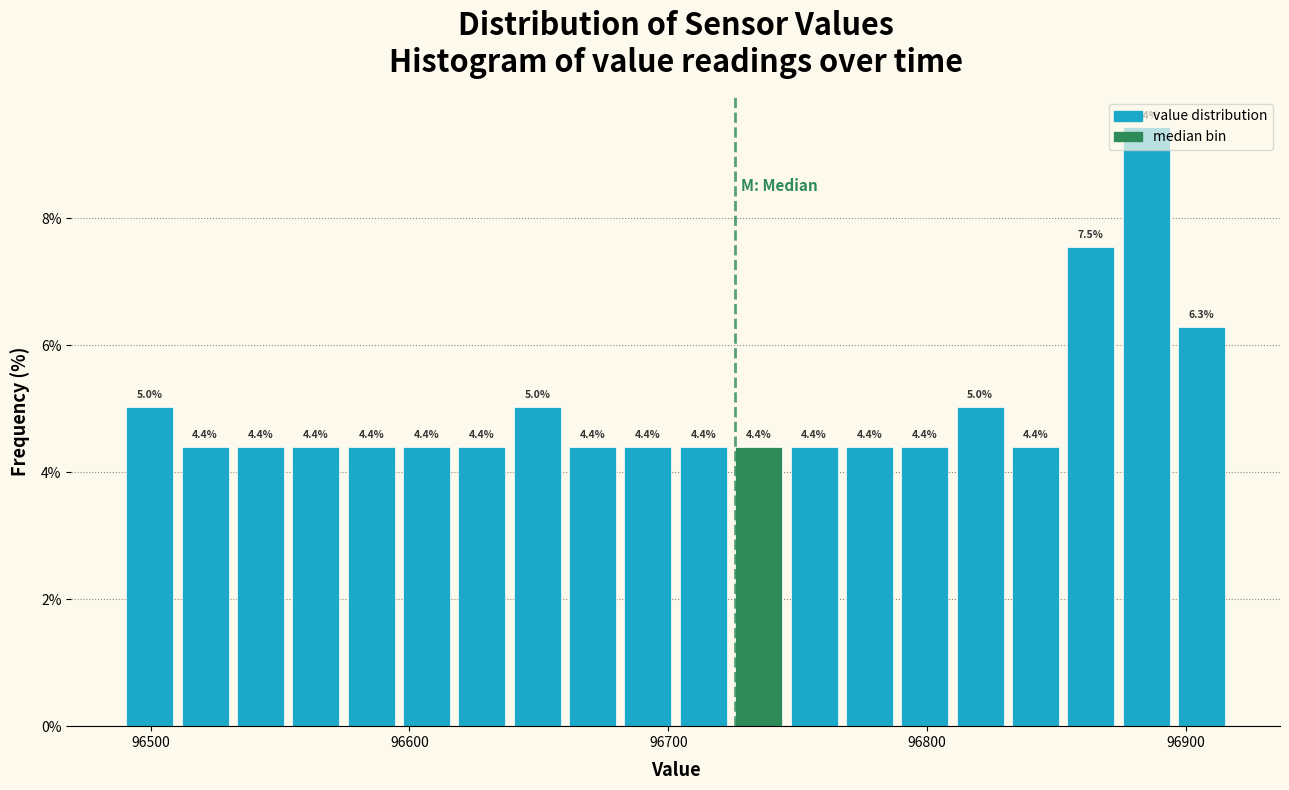

Read against the x-axis, roughly where is the centre of the tallest bar?

96880